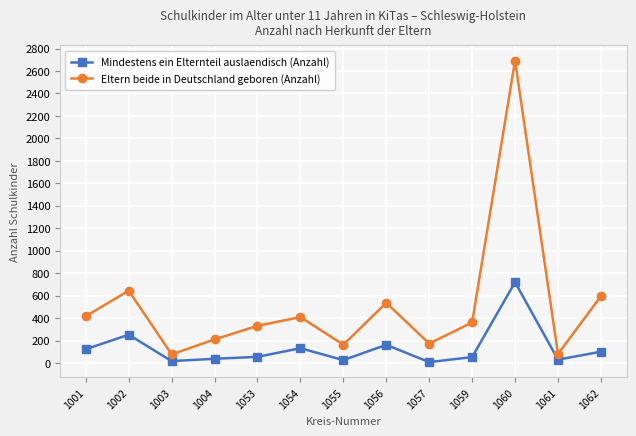

Which series has the largest range (max minus min)?

Eltern beide in Deutschland geboren (Anzahl)